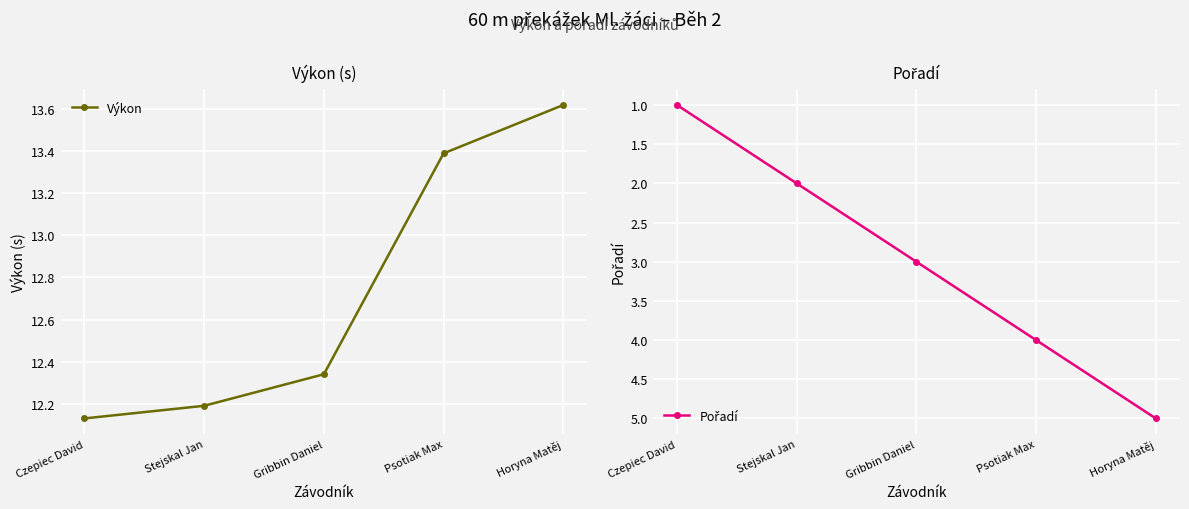

Which category has the highest value across all series?

Horyna Matěj